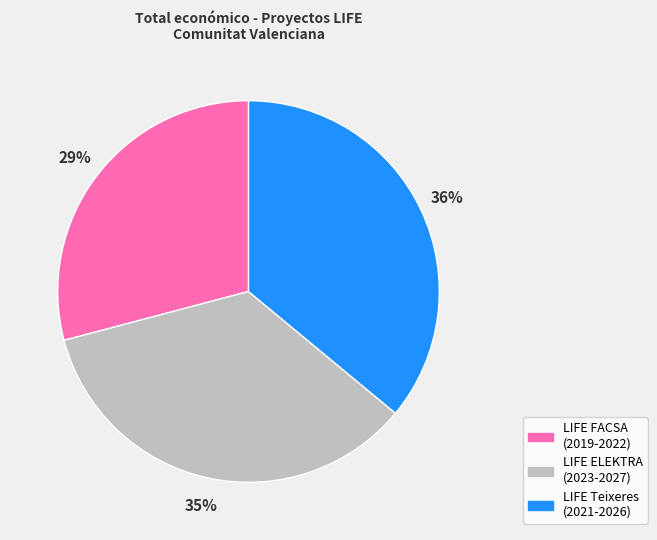

To the nearest percent, what is the average slice percentage?

33%